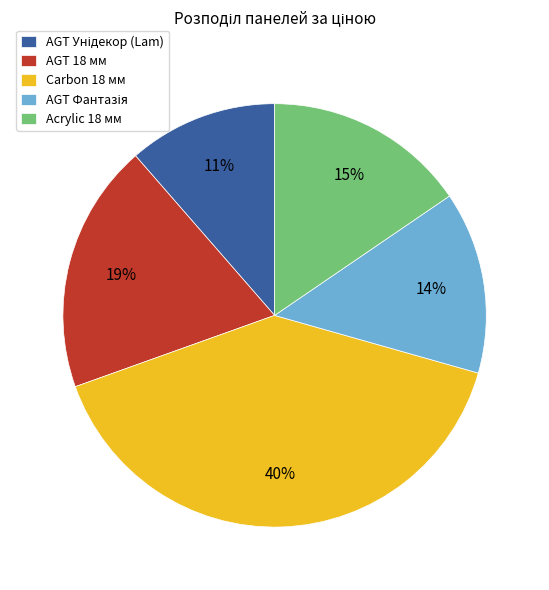

To the nearest percent, what is the average slice percentage?

20%